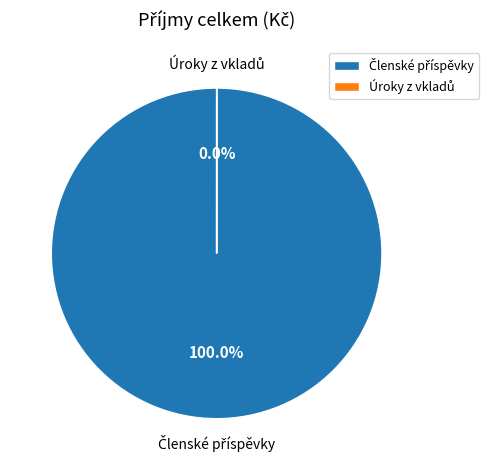

Rank the categories by value from highest to lowest.

Členské příspěvky, Úroky z vkladů